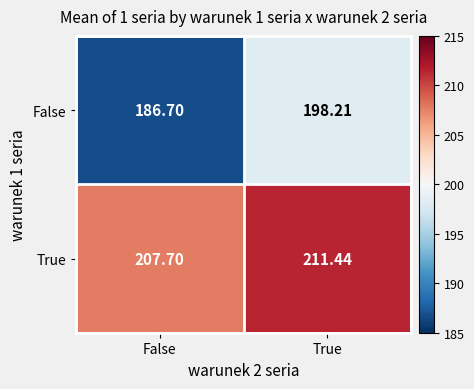

What is the spread (max minus min) of values at True?

13.2